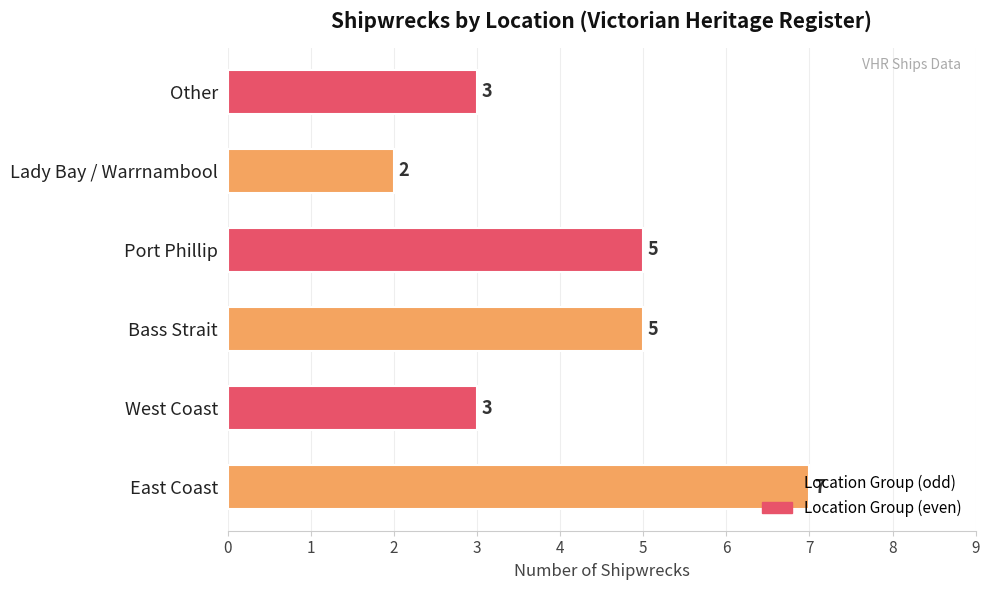

How many values are between 3 and 5?

4